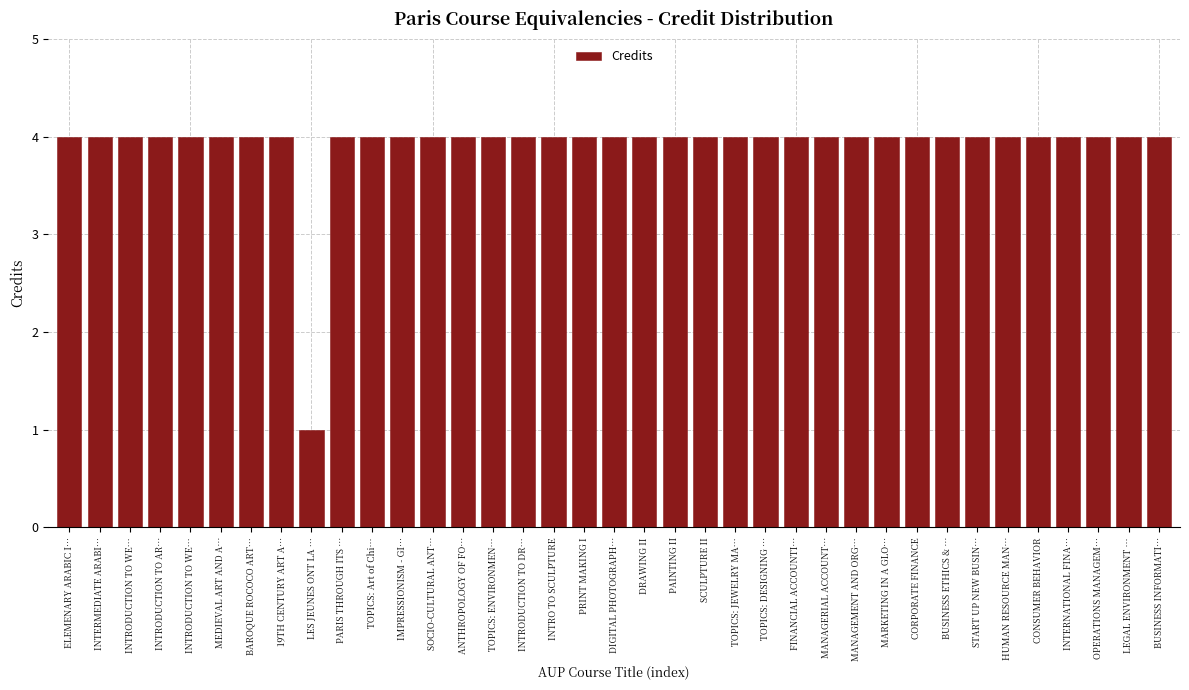

How many data points does each series have?

37